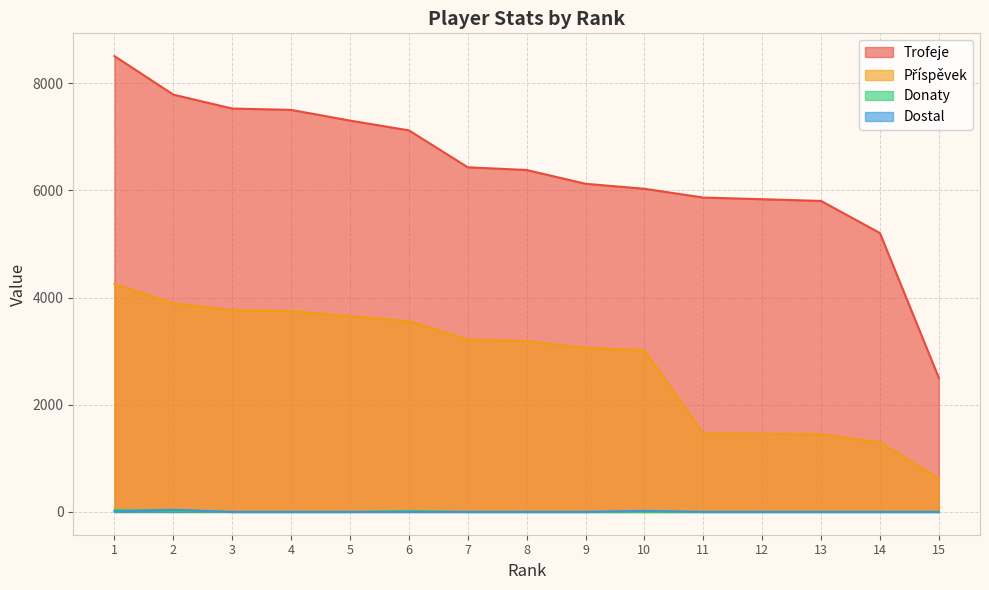

Reading left to right, extract all data points from this chart.

Trofeje: 8505	7786	7527	7502	7302	7120	6431	6380	6123	6030	5866	5835	5803	5204	2503
Příspěvek: 4252	3893	3763	3751	3651	3560	3215	3190	3061	3015	1466	1458	1450	1301	625
Donaty: 34	20	0	0	0	16	0	0	0	0	0	0	0	0	0
Dostal: 10	40	0	0	0	0	0	0	0	20	0	0	0	0	0